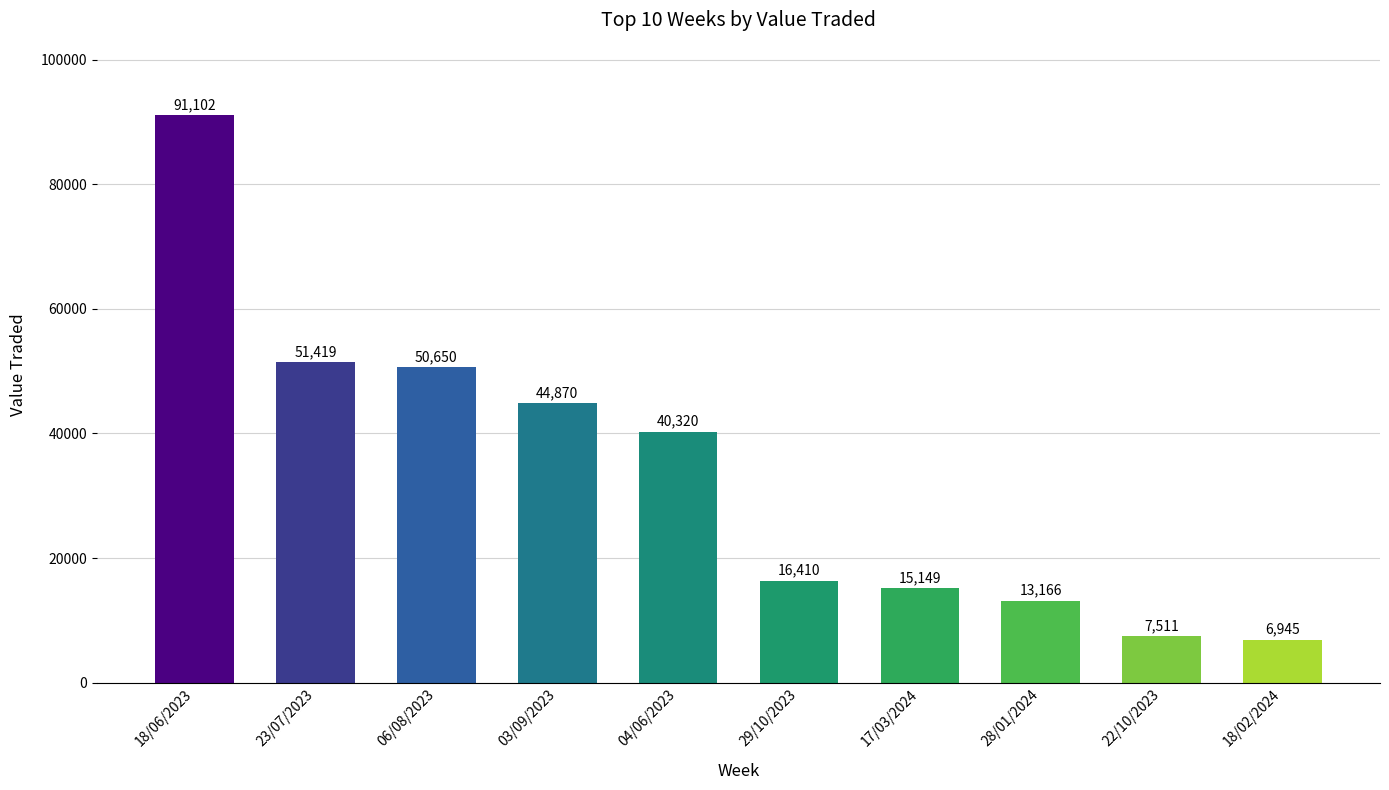

Rank the categories by value from highest to lowest.

18/06/2023, 23/07/2023, 06/08/2023, 03/09/2023, 04/06/2023, 29/10/2023, 17/03/2024, 28/01/2024, 22/10/2023, 18/02/2024